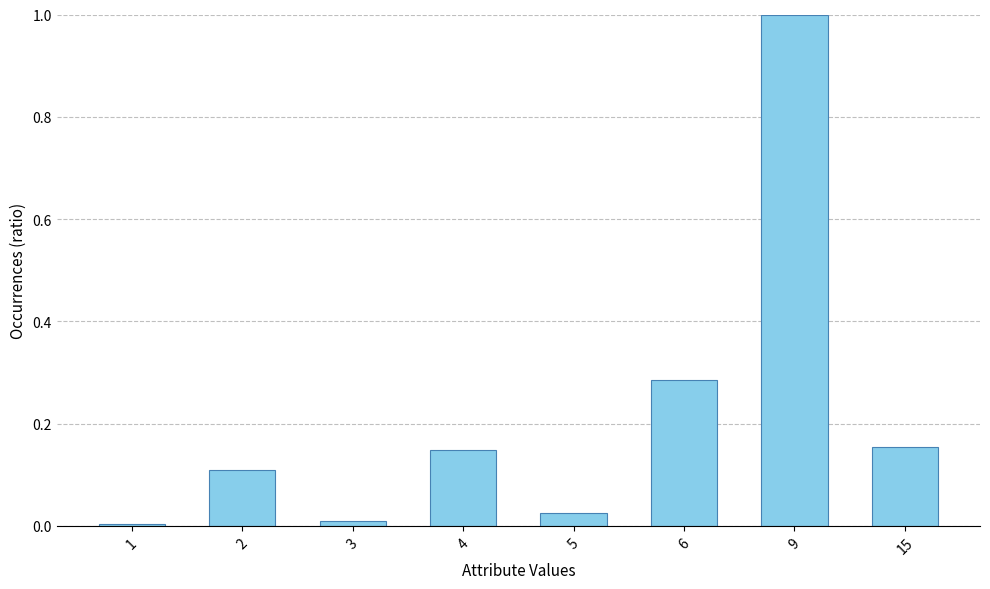

What is the difference between the maximum and minimum values?

1.0